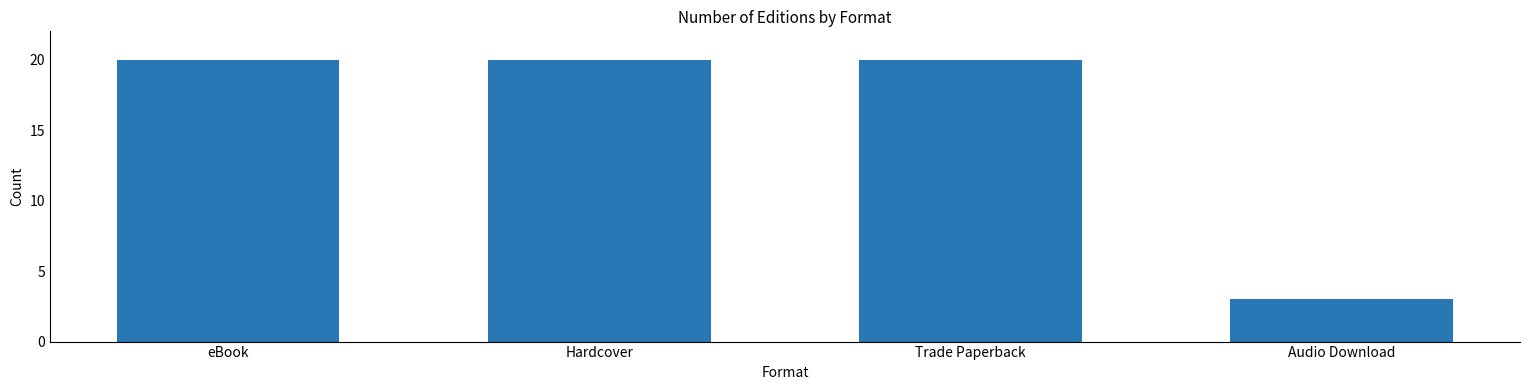

What is the change in value from Trade Paperback to Audio Download?

-17